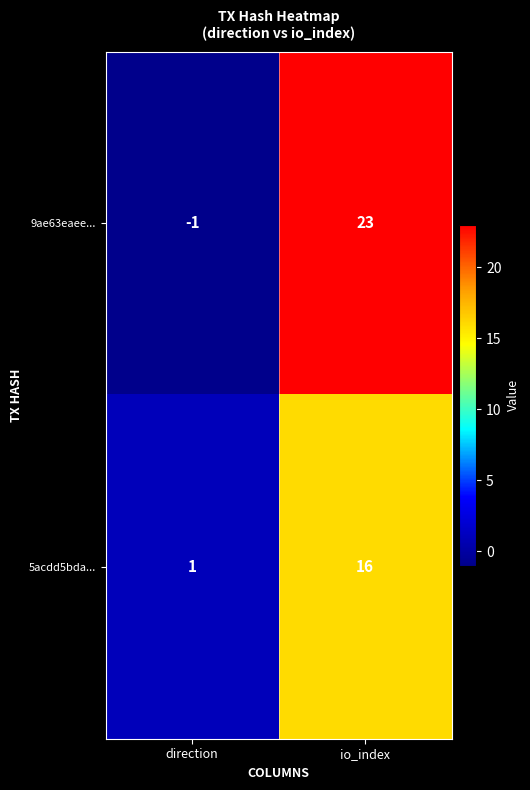

List the series in order of their overall mean, lowest first.

5acdd5bda..., 9ae63eaee...